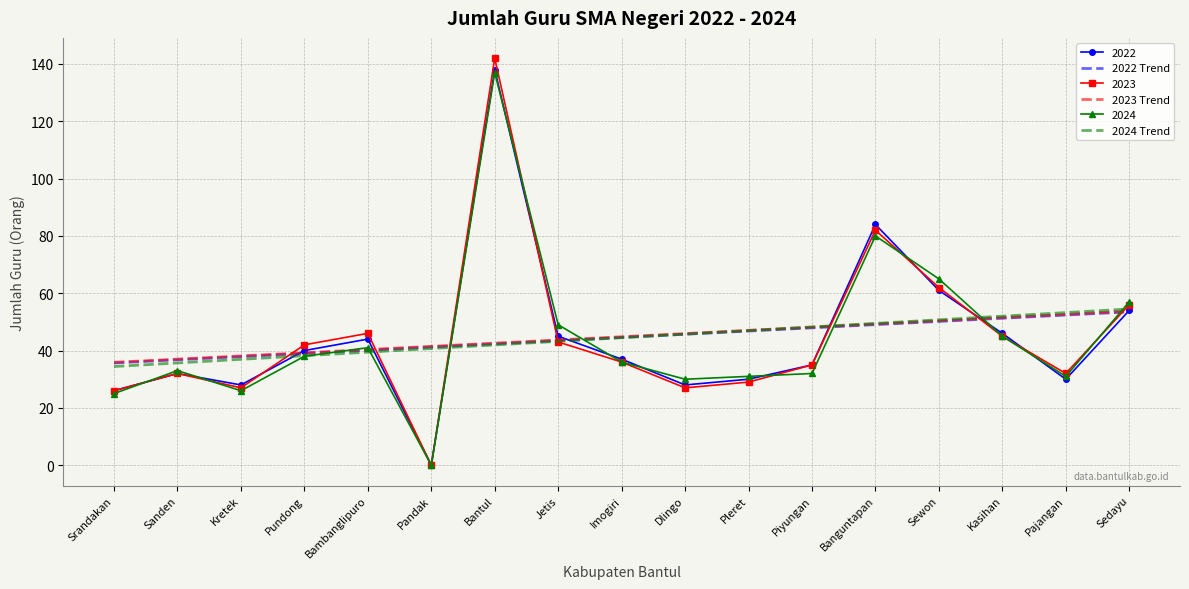

What are all the series names shown in the legend?

2022, 2022 Trend, 2023, 2023 Trend, 2024, 2024 Trend